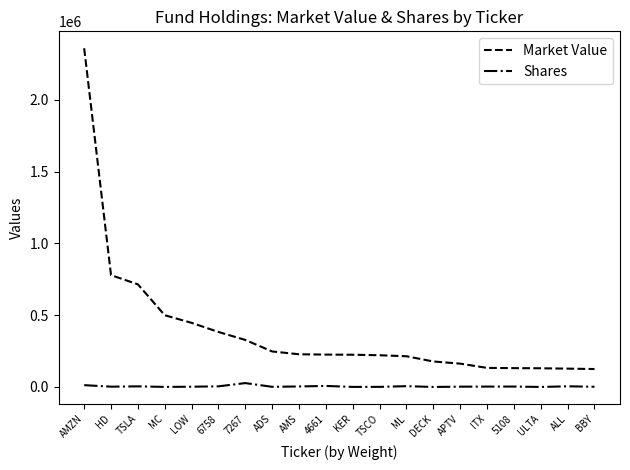

What is the average value of the Market Value series?

393107.6